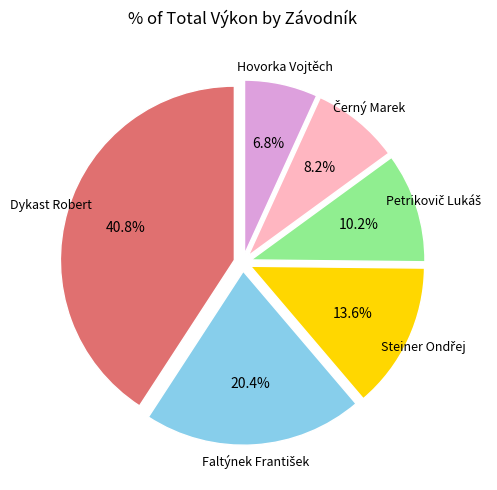

Does any single category account for the majority?

No